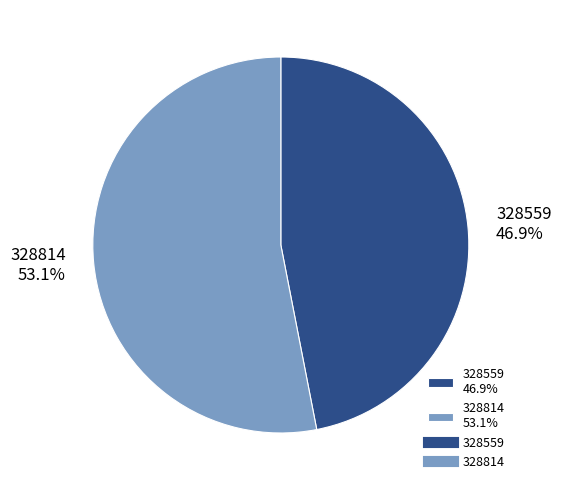

Between 328814 and 328559, which is larger?

328814